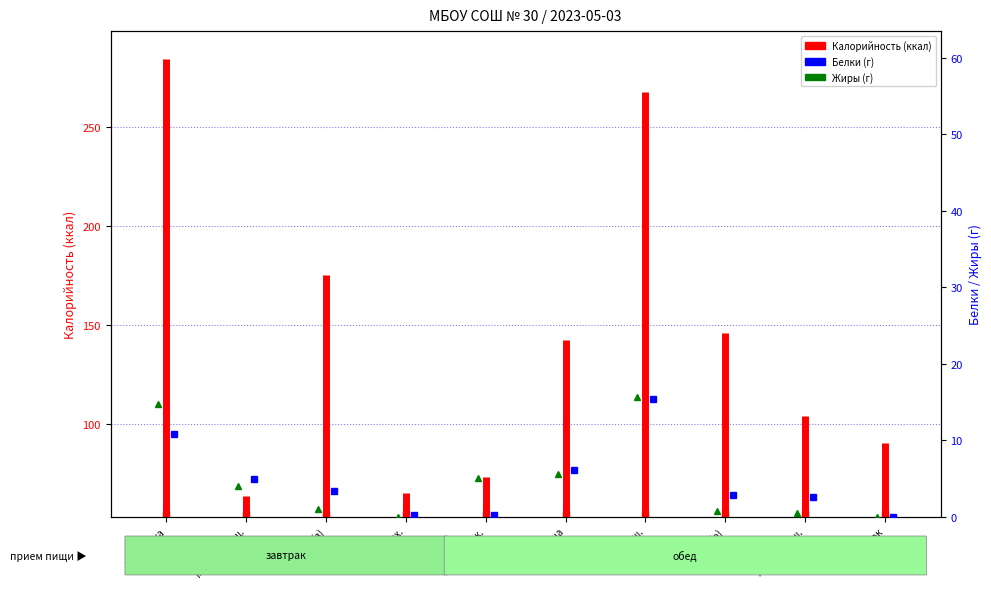

What is the change in value from Запеканка to Молоко сгущ.?

+229.9